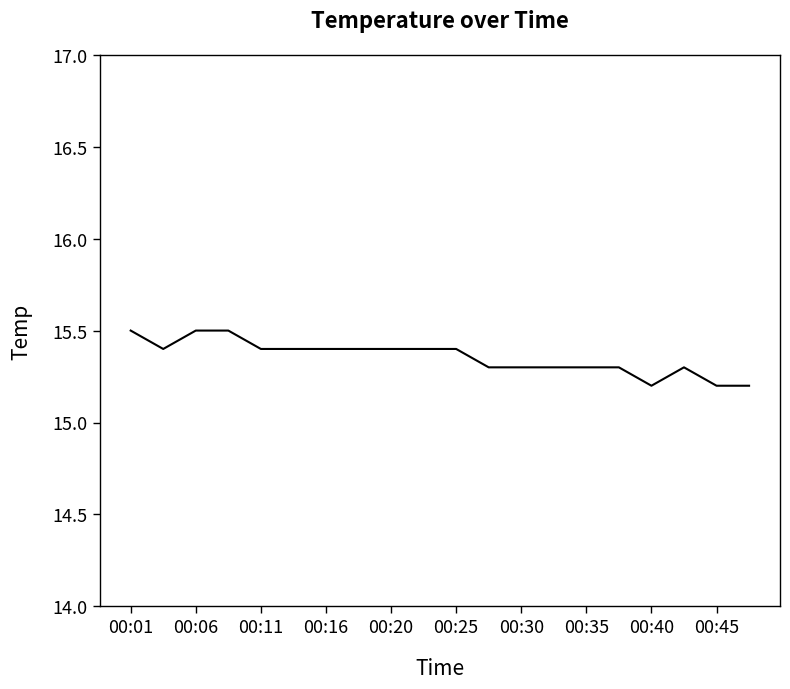

What is the maximum value shown in the chart?

15.5